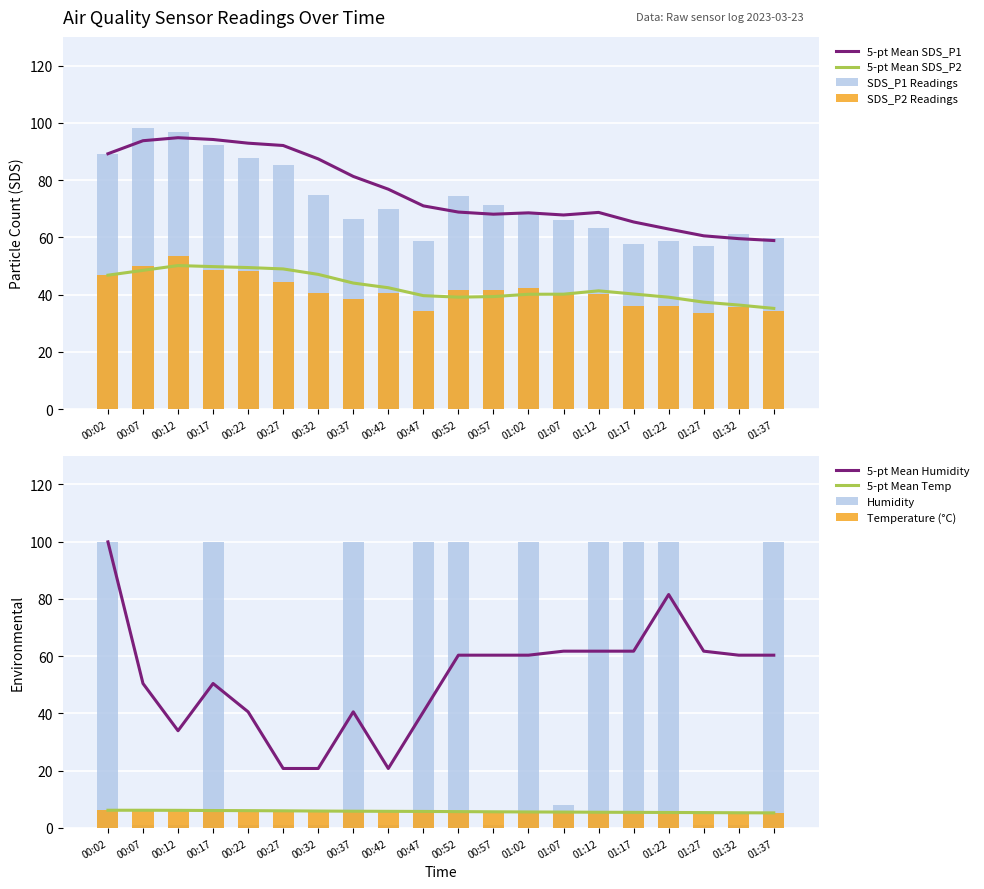

Is the value of SDS_P1 at 01:12 greater than the value of SDS_P2 at 00:12?

Yes